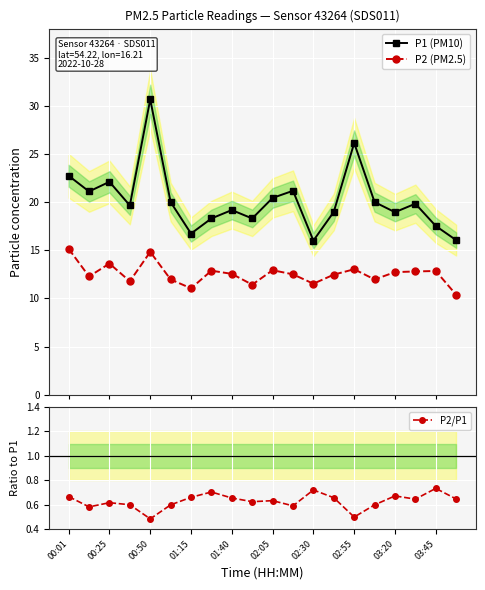

Which category has the highest value in the P2/P1 series?

03:45